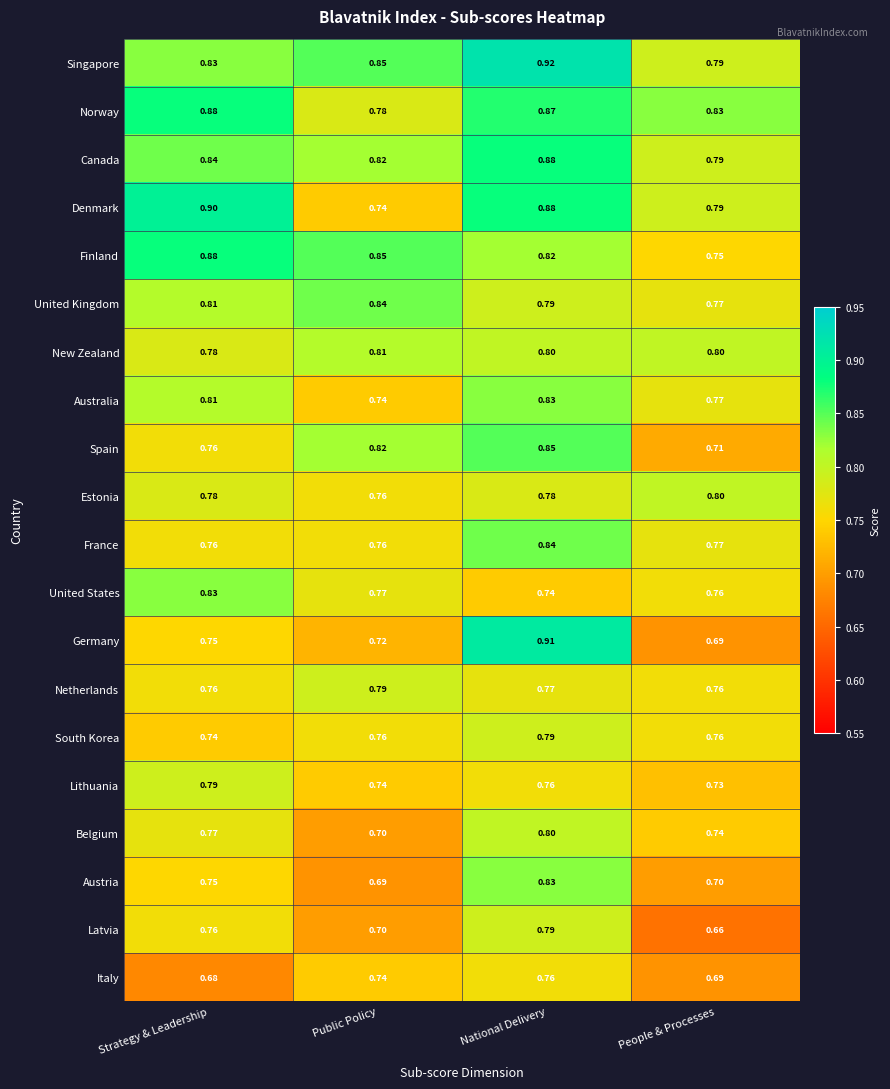

Which category has the lowest value in the South Korea series?

Strategy & Leadership